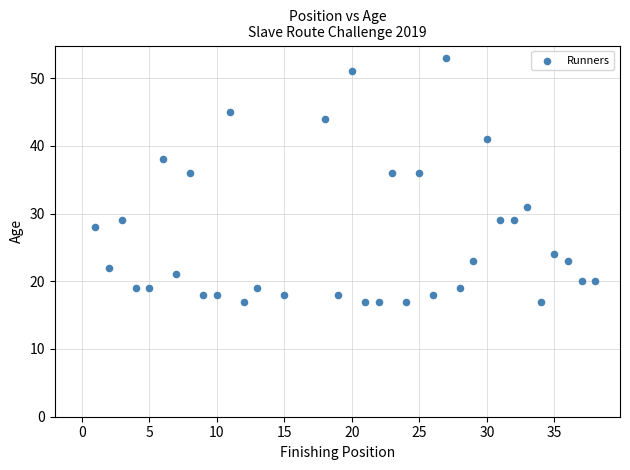

What is the range of X values (max minus min)?

37